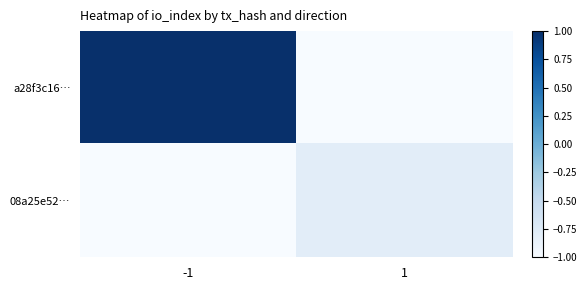

Which series has the largest total across all categories?

a28f3c16…